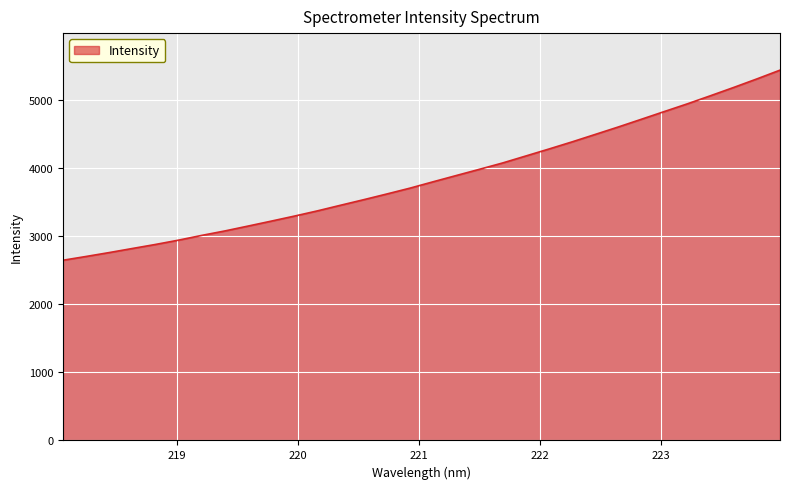

What is the difference between the maximum and minimum values?

2789.6